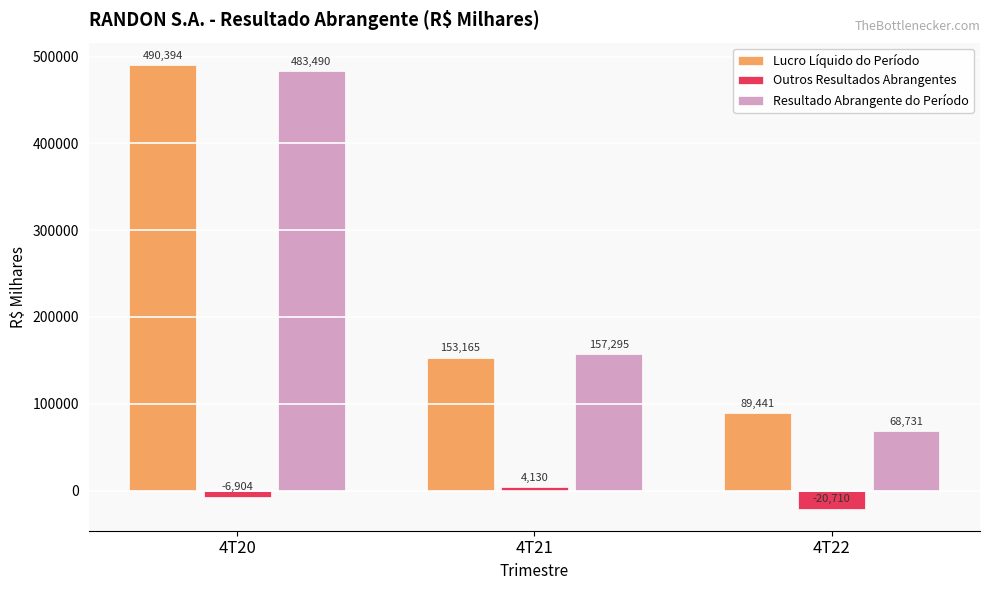

What is the lowest value of the Resultado Abrangente do Período series?

68731